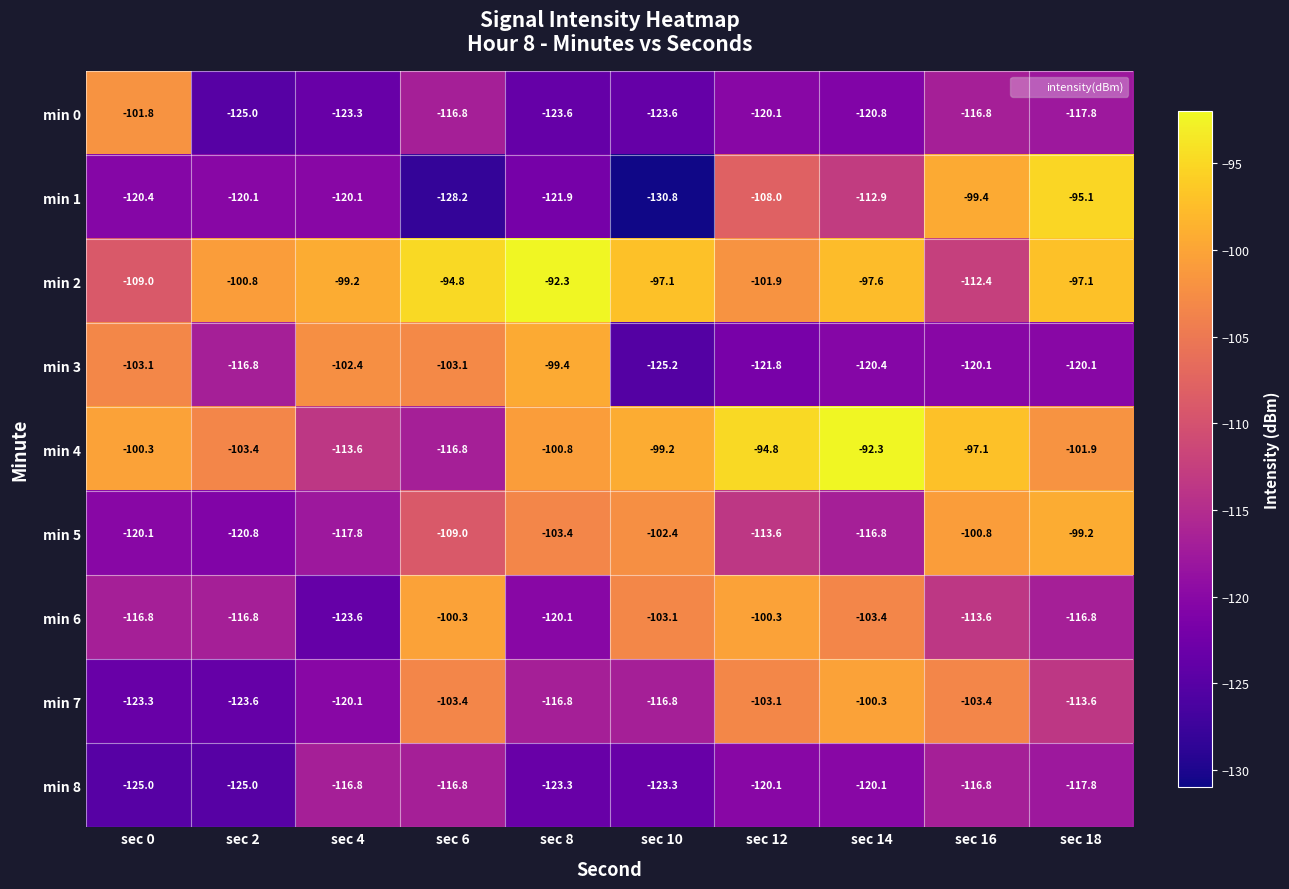

The value of min 0 at sec 14 is -120.8. True or false?

True